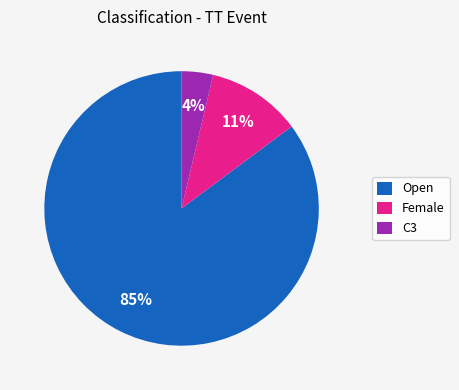

Between C3 and Open, which is larger?

Open